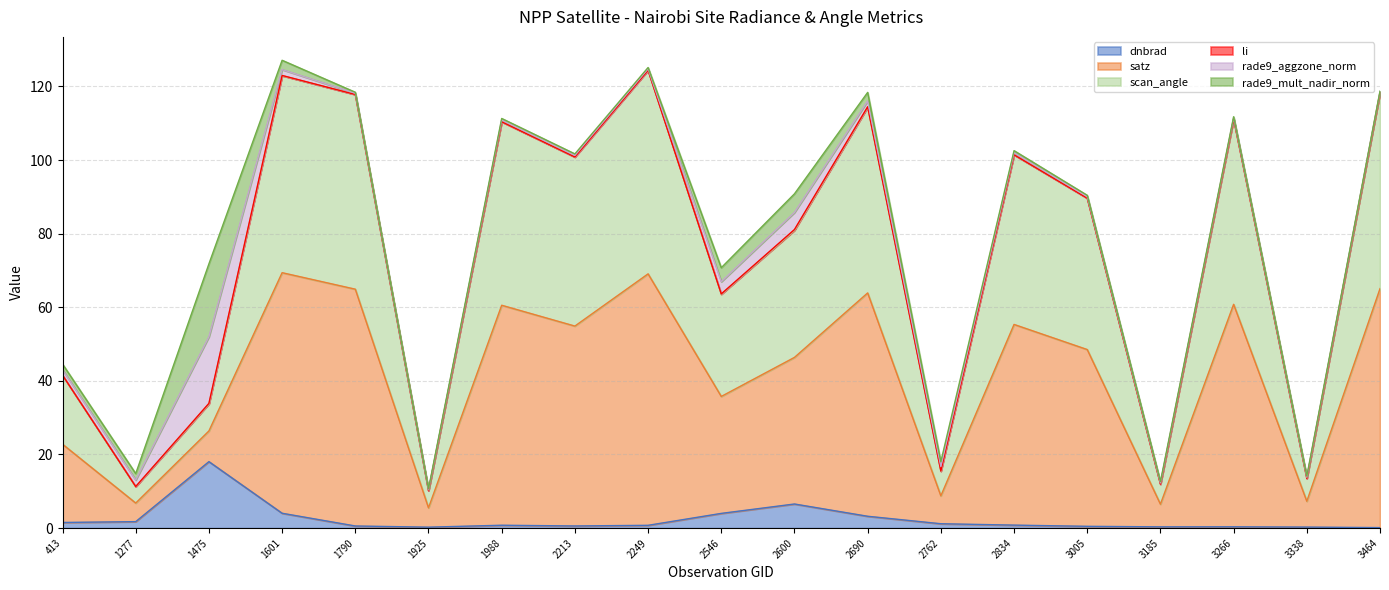

At how many categories does at least one series exceed 57?

12